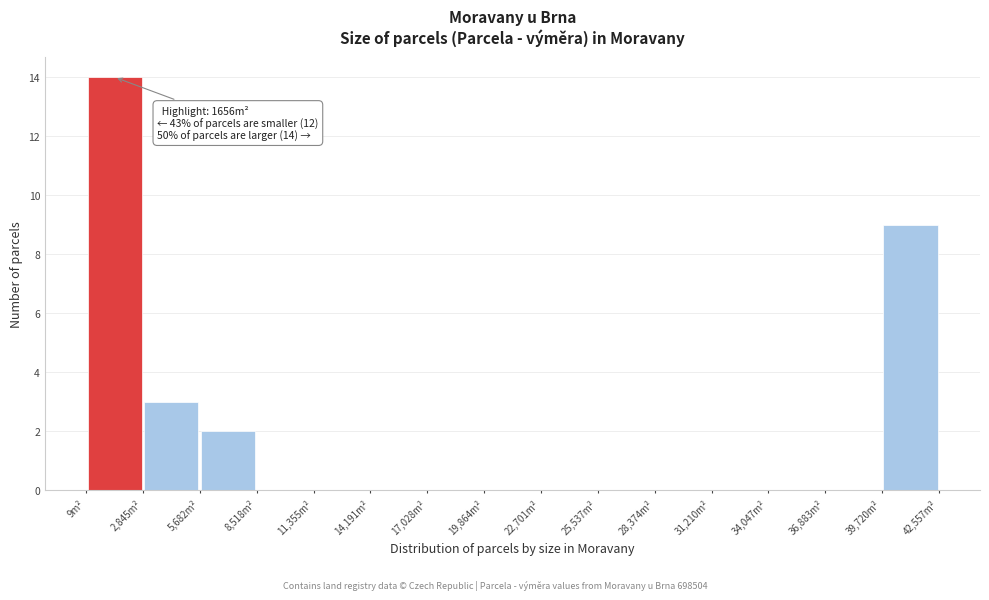

Over which range of the x-axis is the bar tallest?

0 to 3000